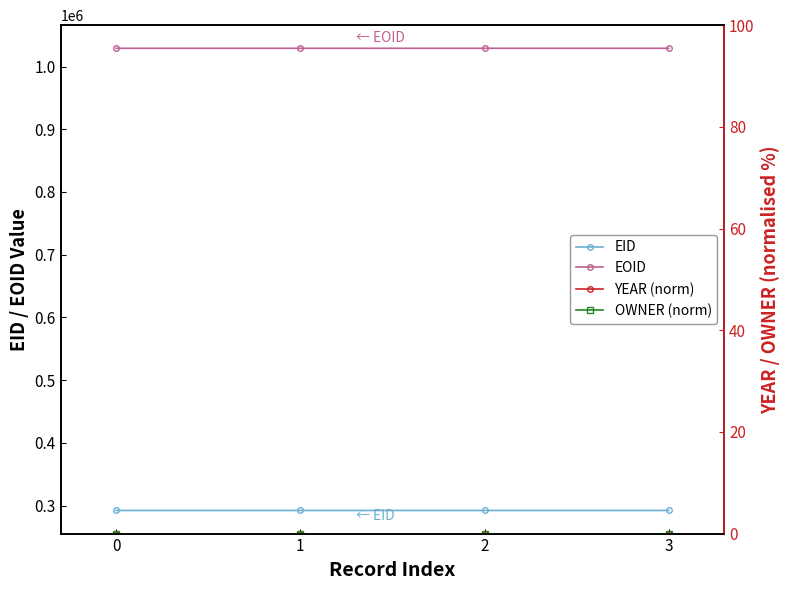

What is the difference between the second highest and second lowest values in the EOID series?

1